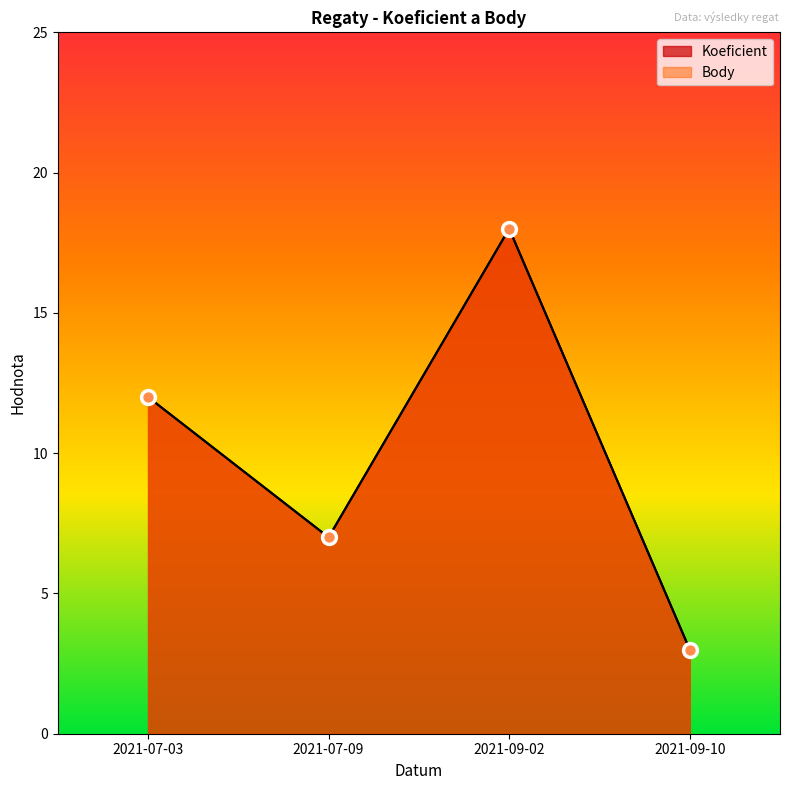

Is the value of Body at 2021-07-03 greater than the value of Koeficient at 2021-09-10?

Yes